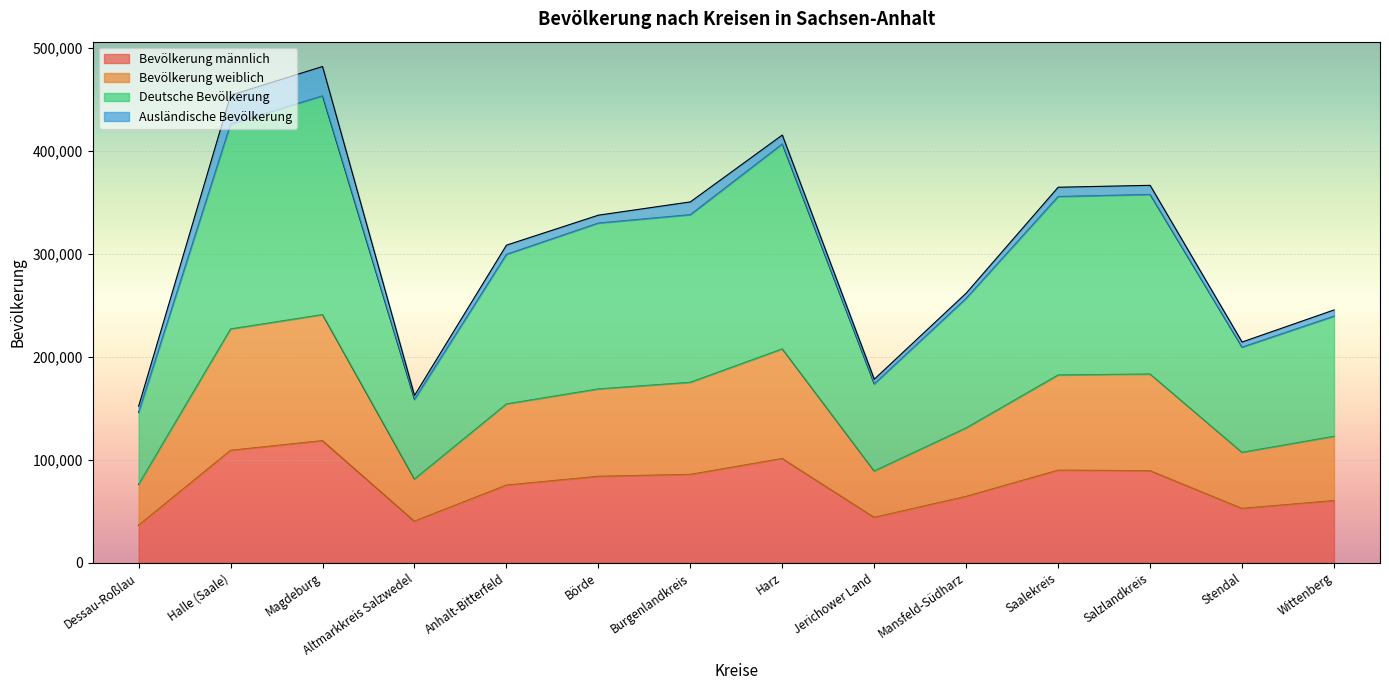

What are all the series names shown in the legend?

Bevölkerung männlich, Bevölkerung weiblich, Deutsche Bevölkerung, Ausländische Bevölkerung